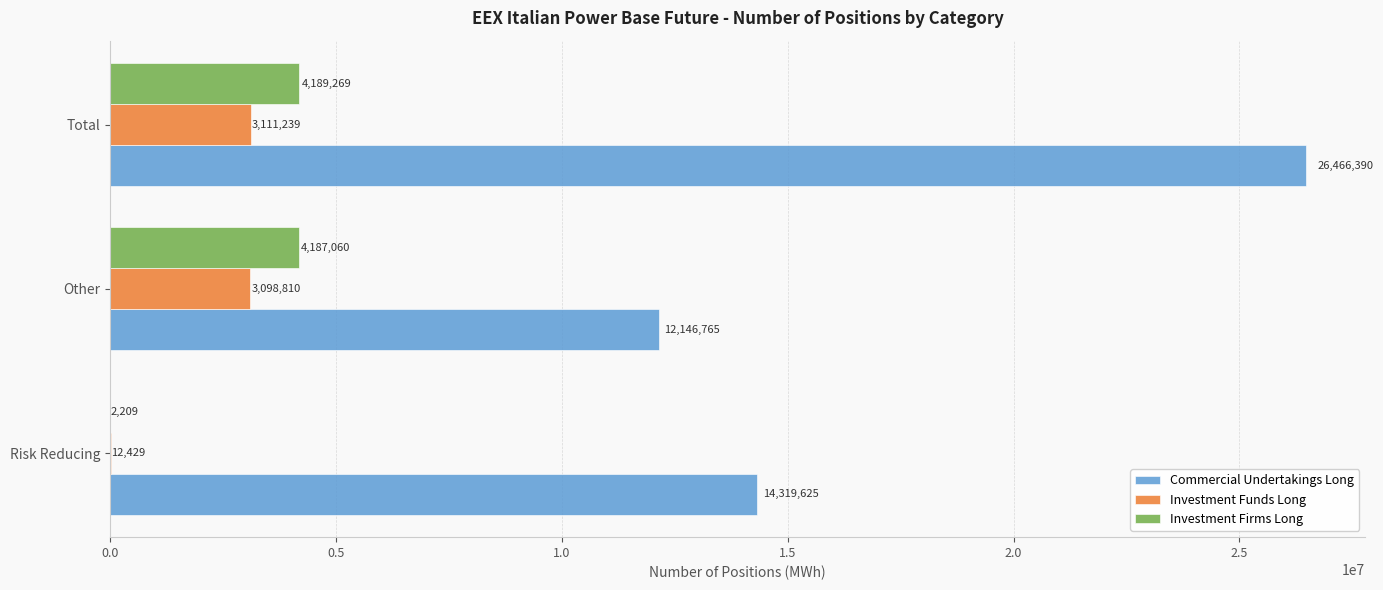

What is the average value of the Investment Firms Long series?

2792846